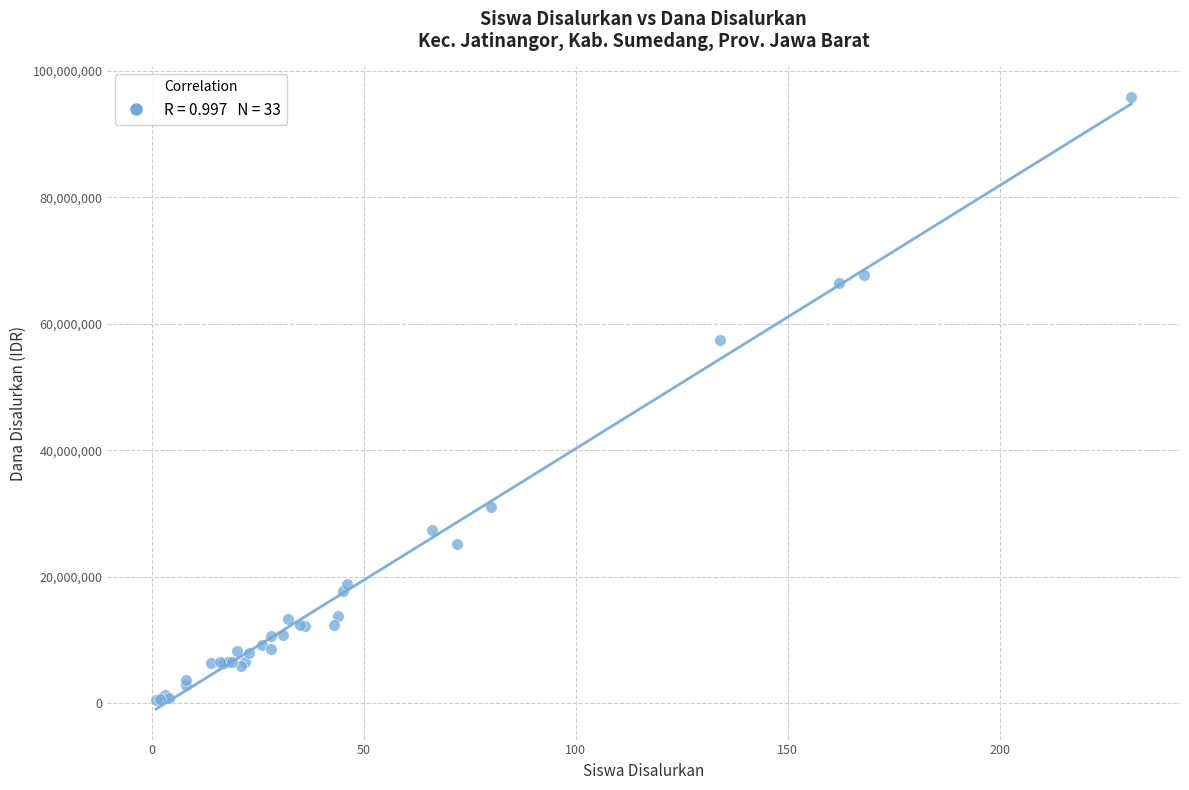

What Y value in the scatter plot is closest to 48150000?

57375000